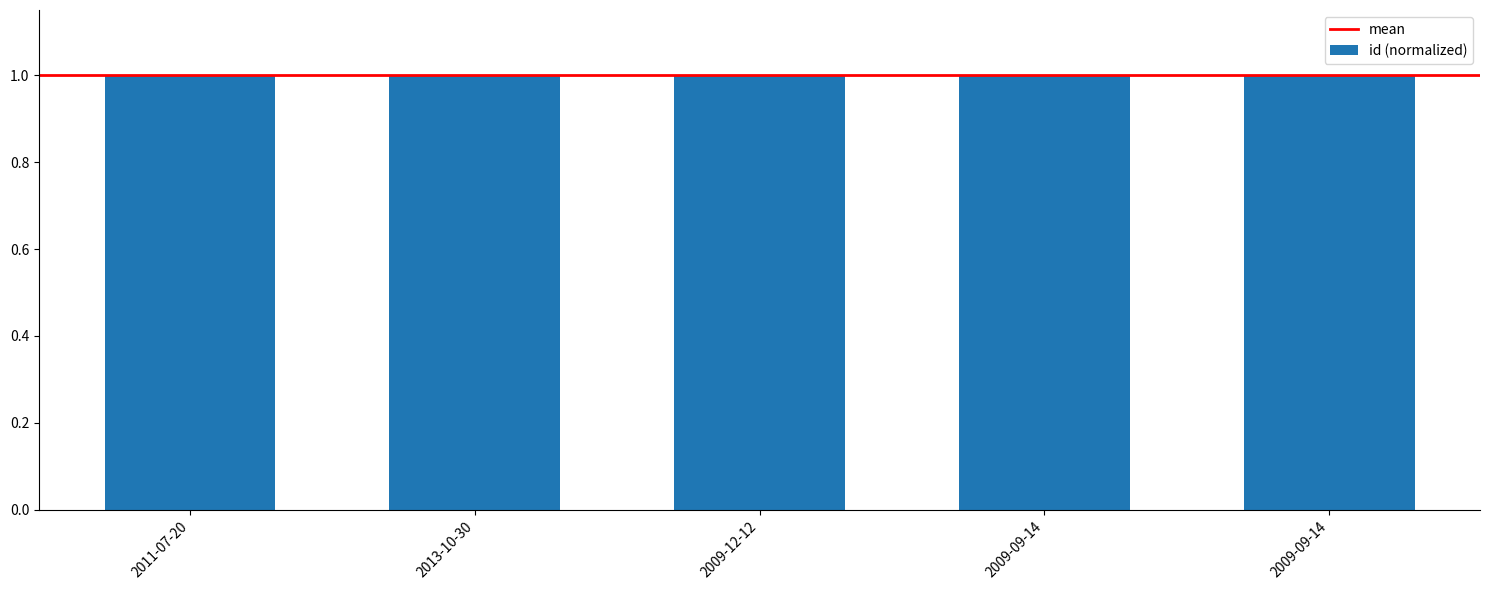

The chart shows a value of 1.0 at 2013-10-30. True or false?

True